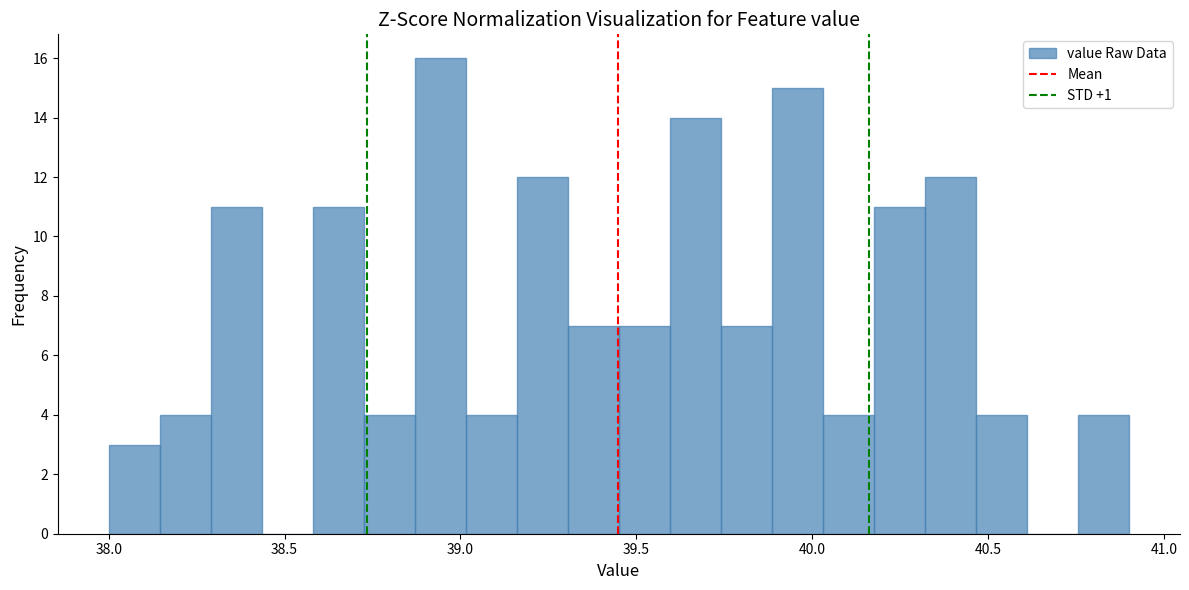

Read against the x-axis, roughly where is the centre of the tallest bar?

38.95